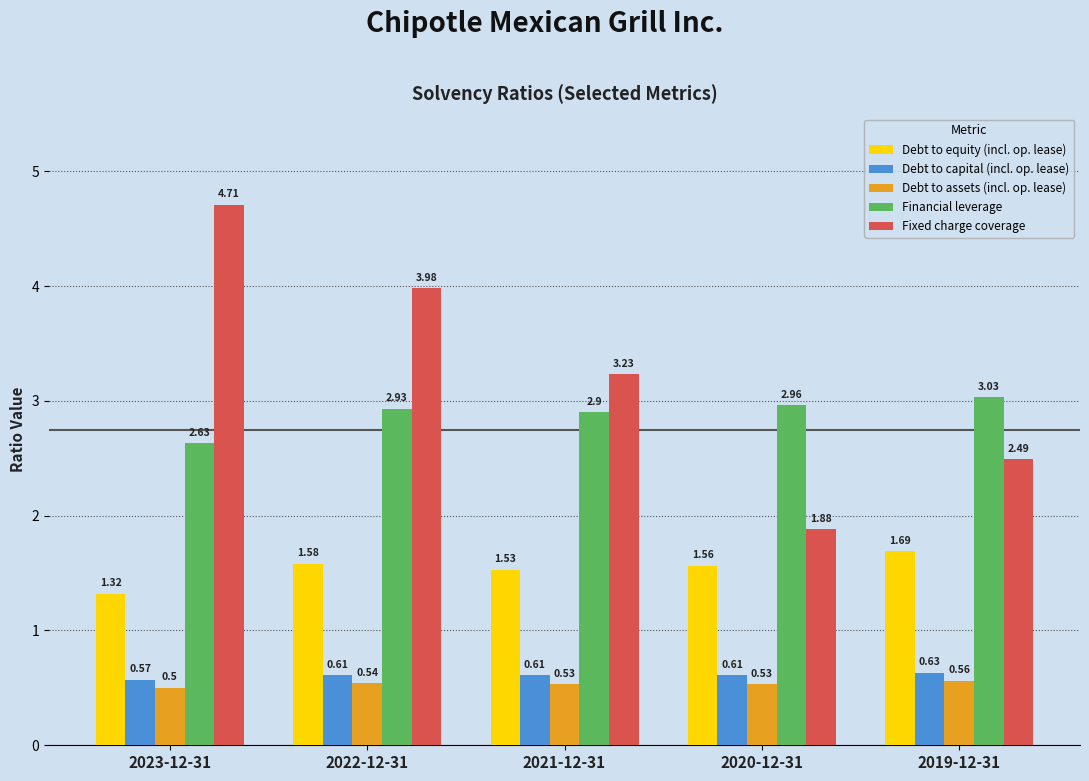

Which category has the highest value in the Debt to equity (incl. op. lease) series?

2019-12-31